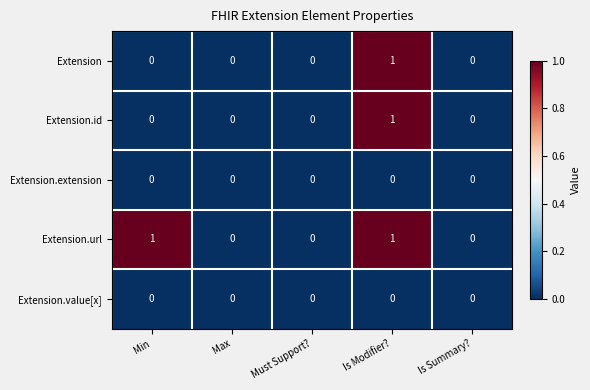

Which series has the largest total across all categories?

Extension.url